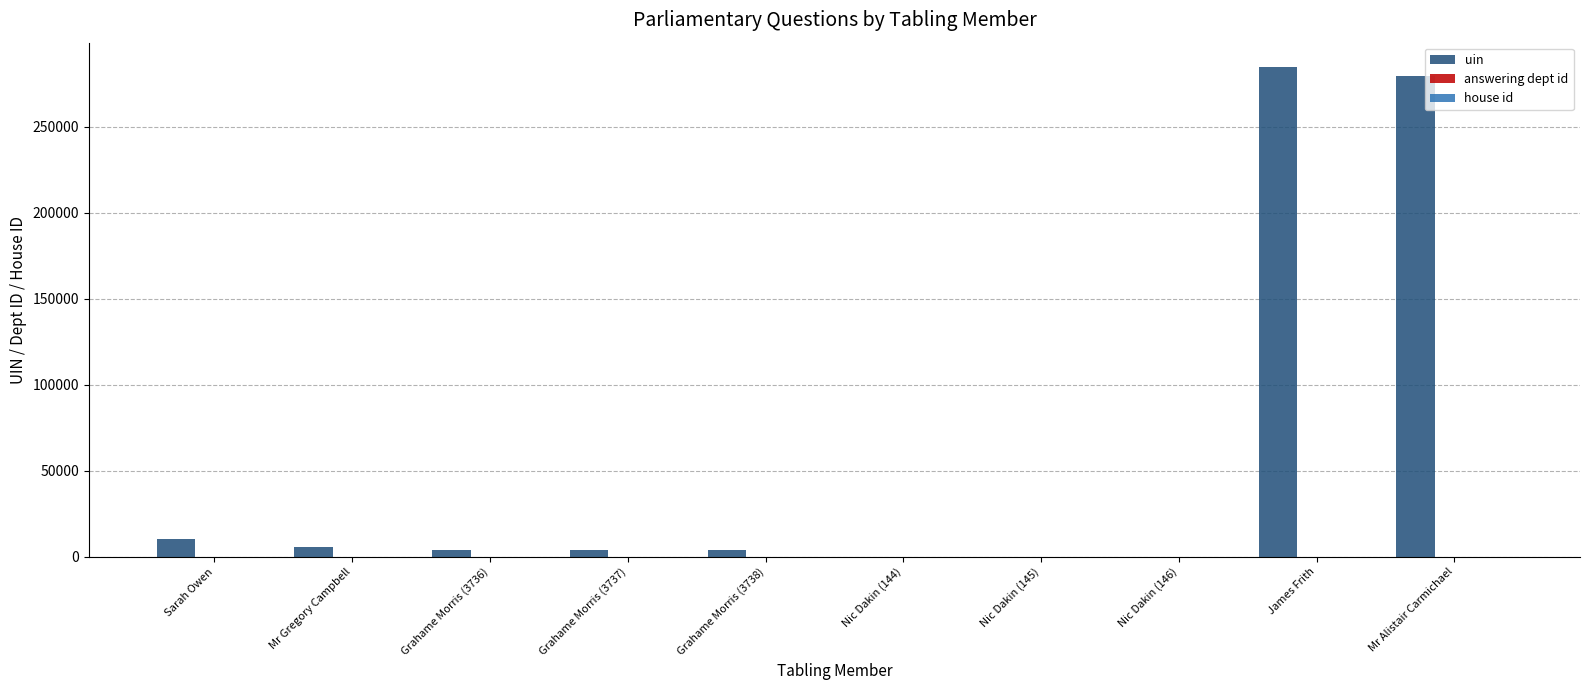

Which series has the largest total across all categories?

uin